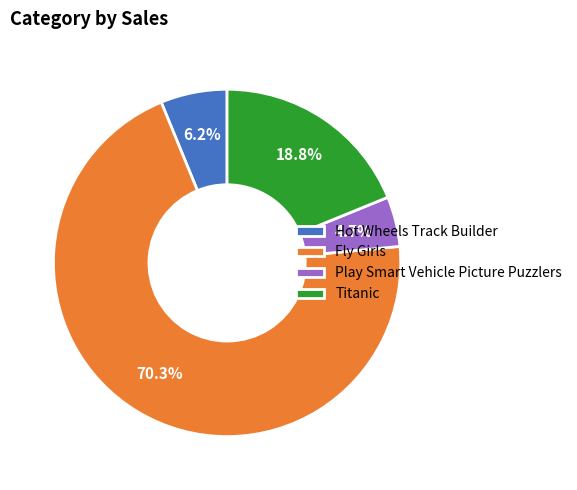

What percentage do Fly Girls and Hot Wheels Track Builder together represent?

76.5%